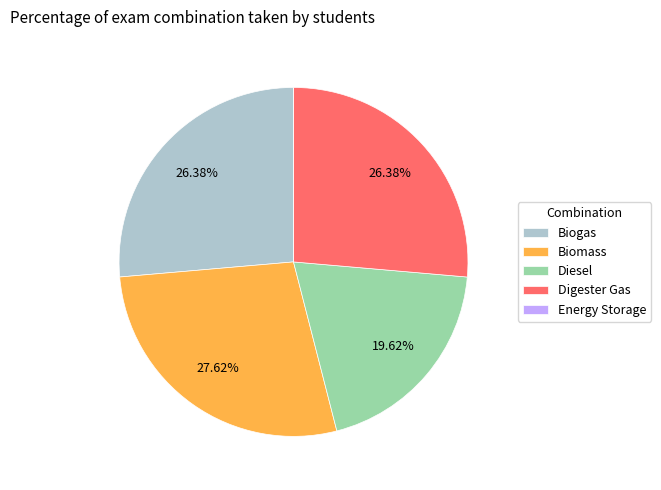

Is the sum of Biogas and Diesel greater than half?

No